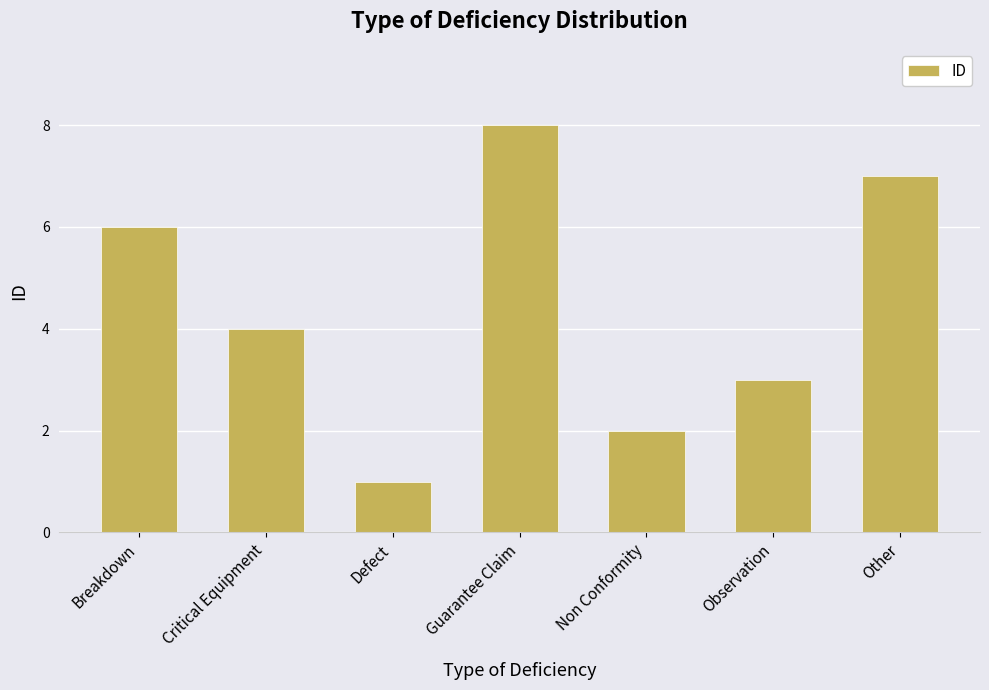

How many data points are less than 4?

3